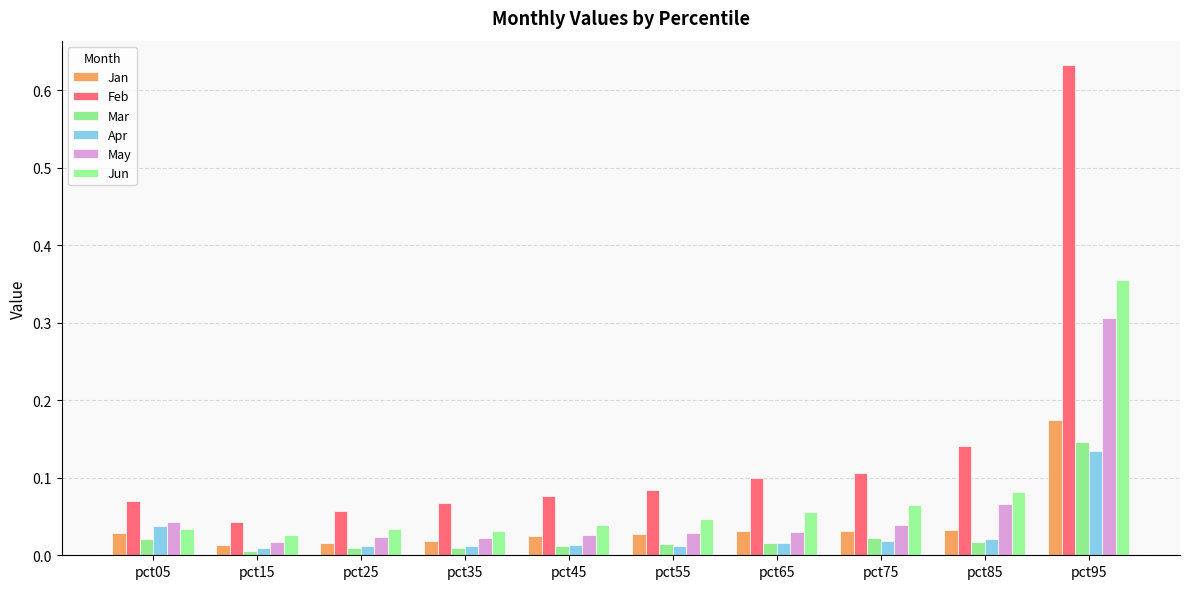

Reading left to right, extract all data points from this chart.

Jan: 0.0	0.0	0.0	0.0	0.0	0.0	0.0	0.0	0.0	0.2
Feb: 0.1	0.0	0.1	0.1	0.1	0.1	0.1	0.1	0.1	0.6
Mar: 0.0	0.0	0.0	0.0	0.0	0.0	0.0	0.0	0.0	0.1
Apr: 0.0	0.0	0.0	0.0	0.0	0.0	0.0	0.0	0.0	0.1
May: 0.0	0.0	0.0	0.0	0.0	0.0	0.0	0.0	0.1	0.3
Jun: 0.0	0.0	0.0	0.0	0.0	0.0	0.1	0.1	0.1	0.4